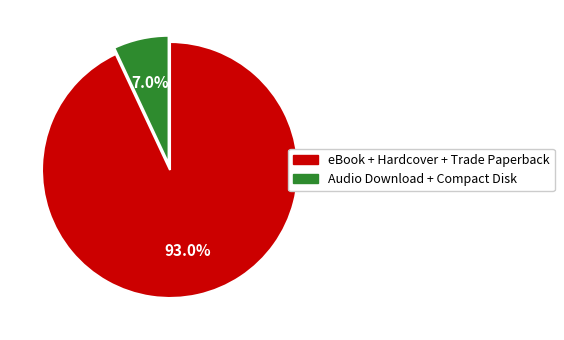

How many slices are in this pie chart?

2